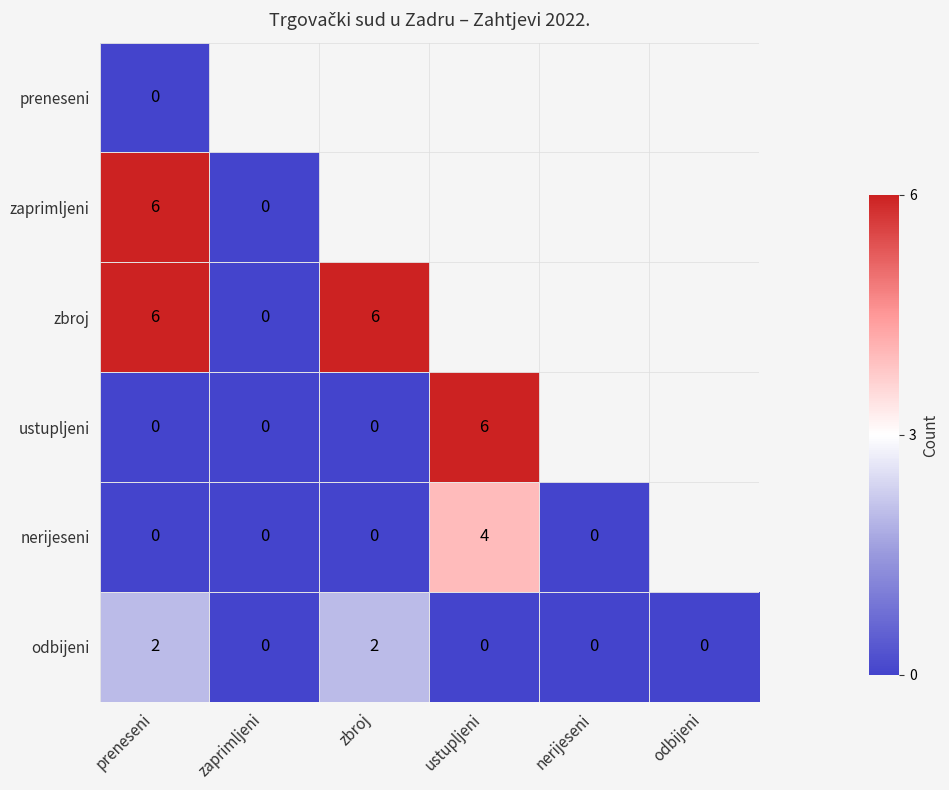

What is the spread (max minus min) of values at preneseni?

6